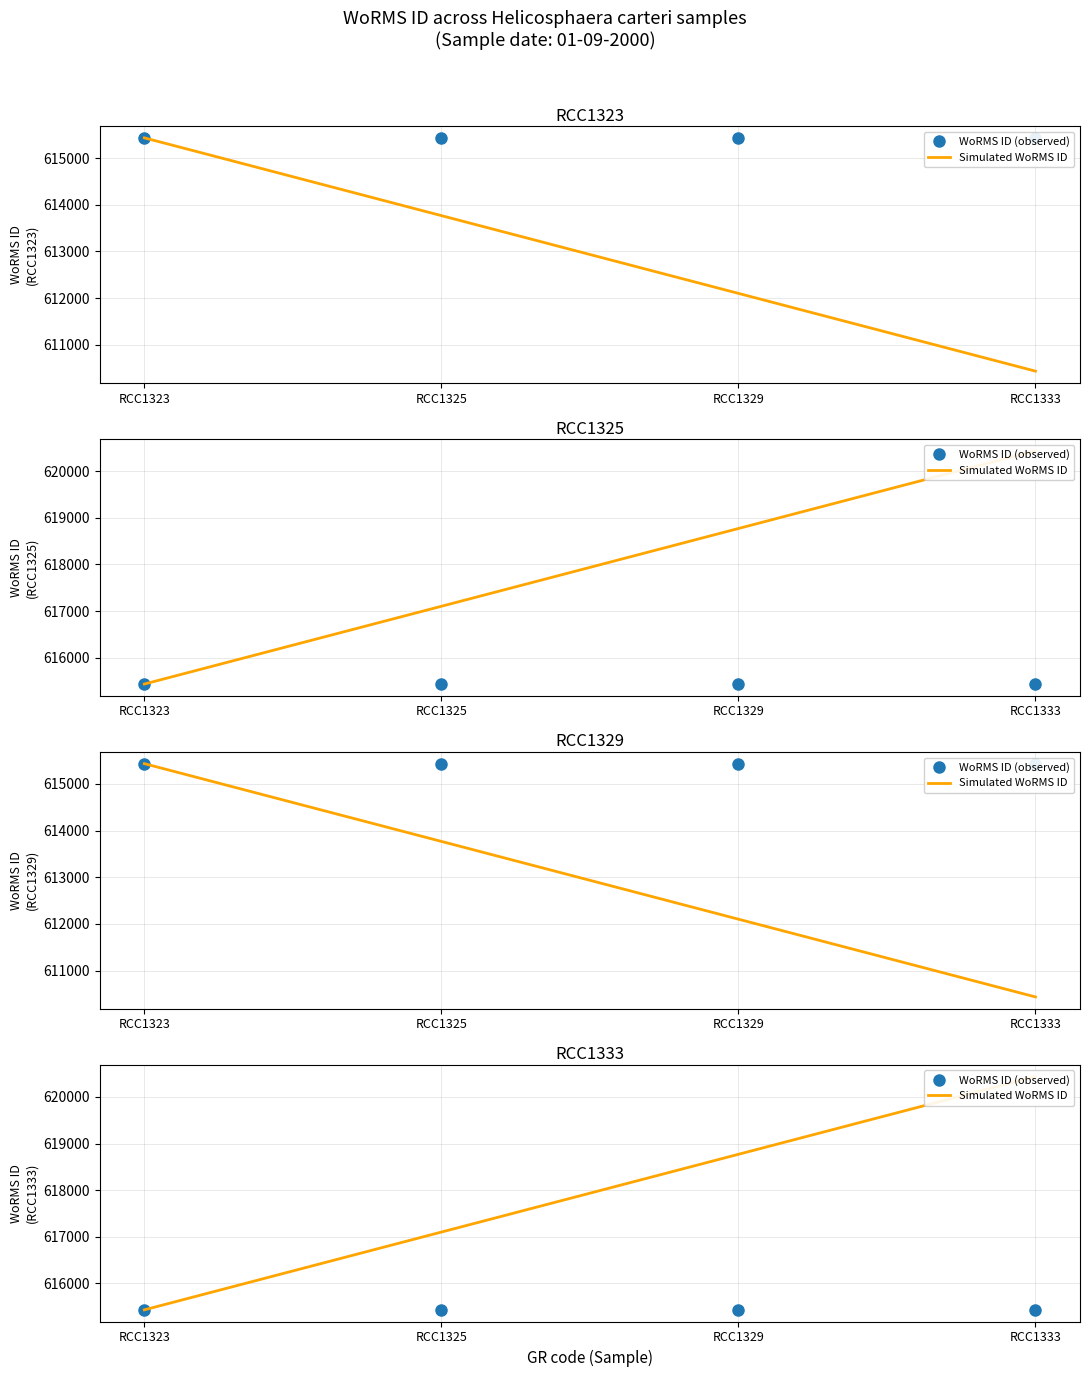

True or false: WoRMS ID (observed) and Simulated WoRMS ID intersect in this chart.

False